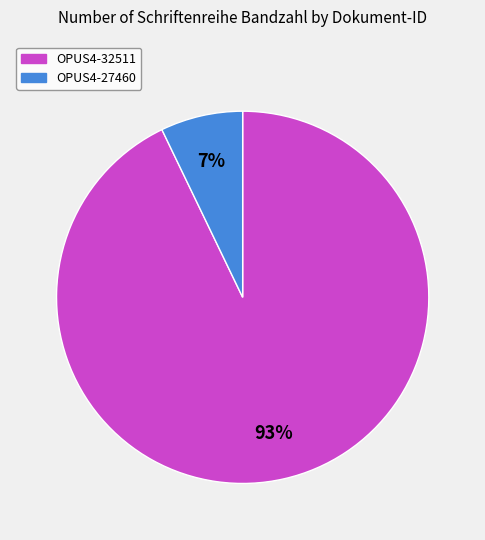

Do OPUS4-27460 and OPUS4-32511 together represent more than half of the pie?

Yes